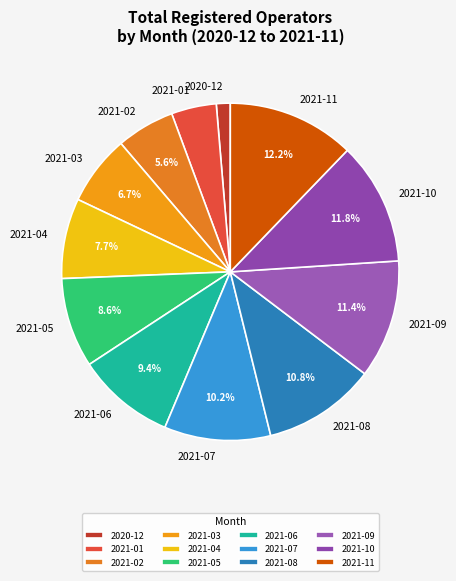

Which slice is the smallest?

2020-12